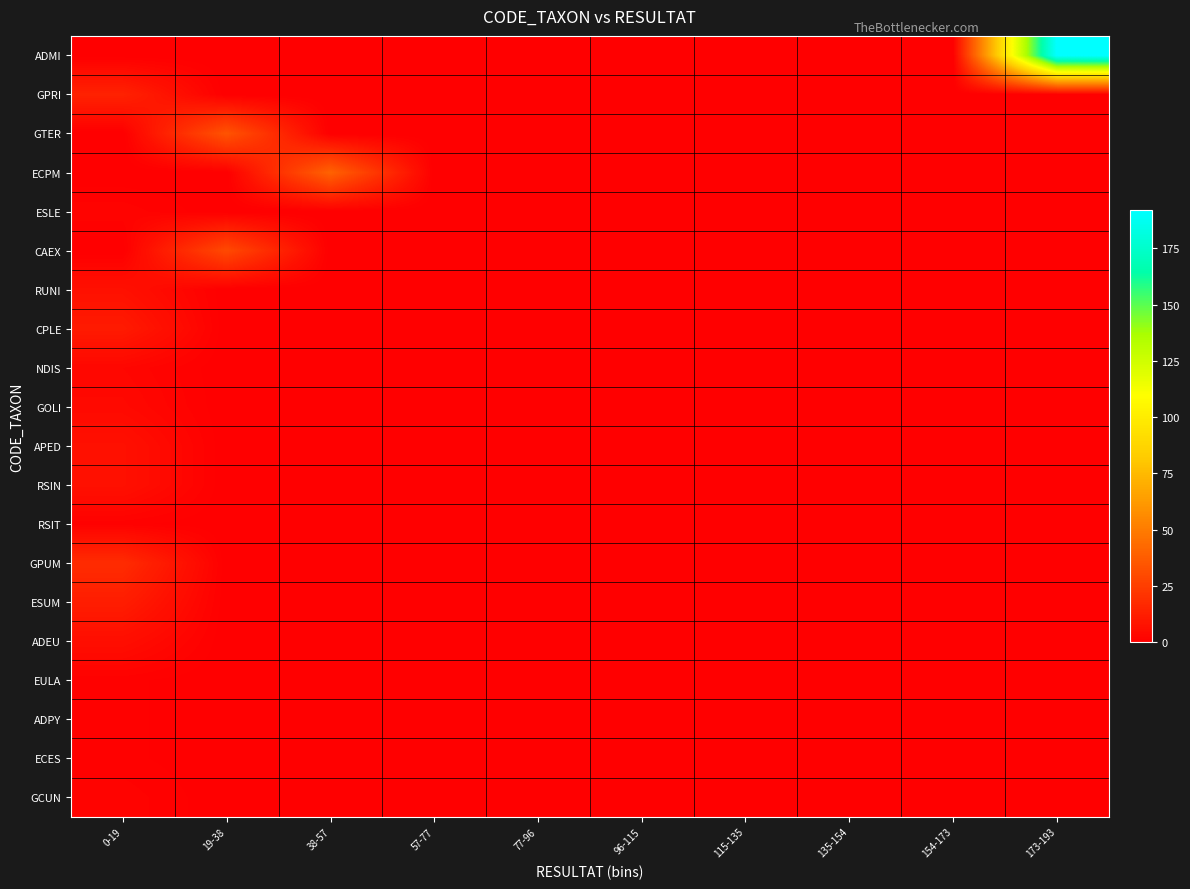

Which series has the widest spread of values?

ADMI